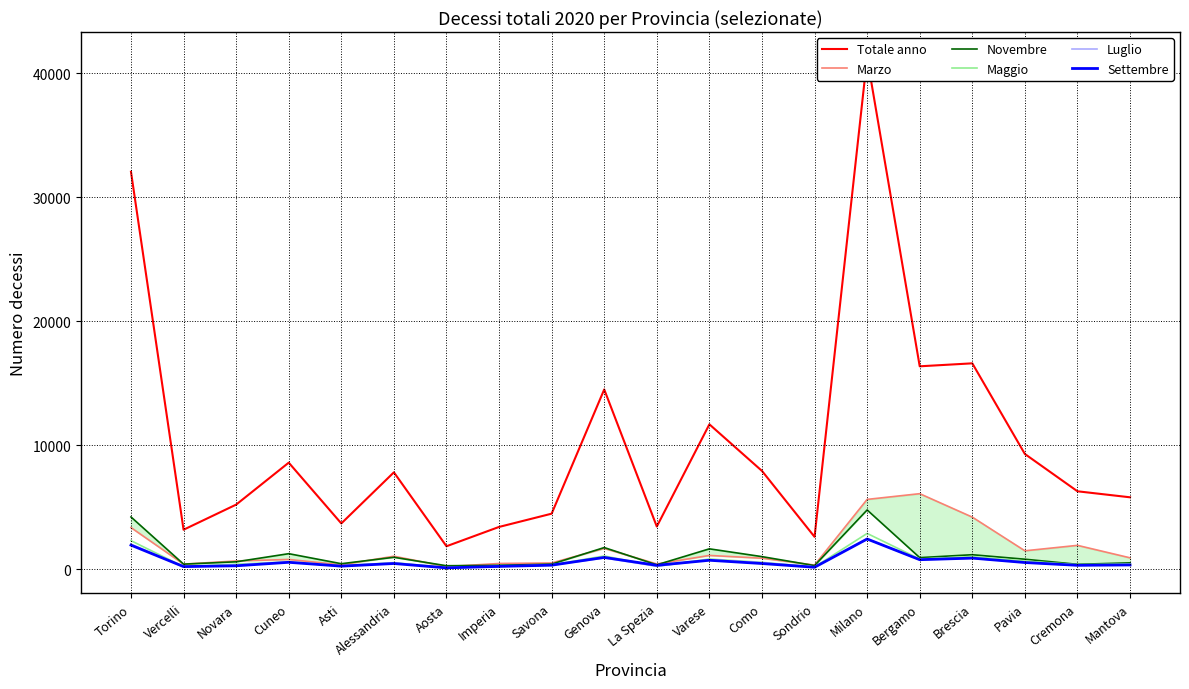

Reading left to right, transcribe all the data shown in this chart.

Totale anno: 32064	3183	5209	8595	3690	7814	1849	3408	4478	14501	3440	11687	7928	2609	41281	16368	16608	9293	6284	5799
Marzo: 3355	406	663	783	350	1045	207	459	499	1677	419	1108	885	331	5629	6091	4199	1482	1921	916
Novembre: 4213	407	595	1250	441	958	277	311	407	1743	352	1640	1012	290	4778	931	1166	804	391	510
Maggio: 2301	201	403	587	266	529	122	212	342	1065	229	821	552	176	2884	820	1013	651	362	419
Luglio: 2018	183	338	575	252	506	108	223	326	903	236	752	527	176	2446	758	882	550	305	373
Settembre: 1941	208	273	554	245	457	106	225	323	948	311	718	456	155	2434	765	892	536	312	342